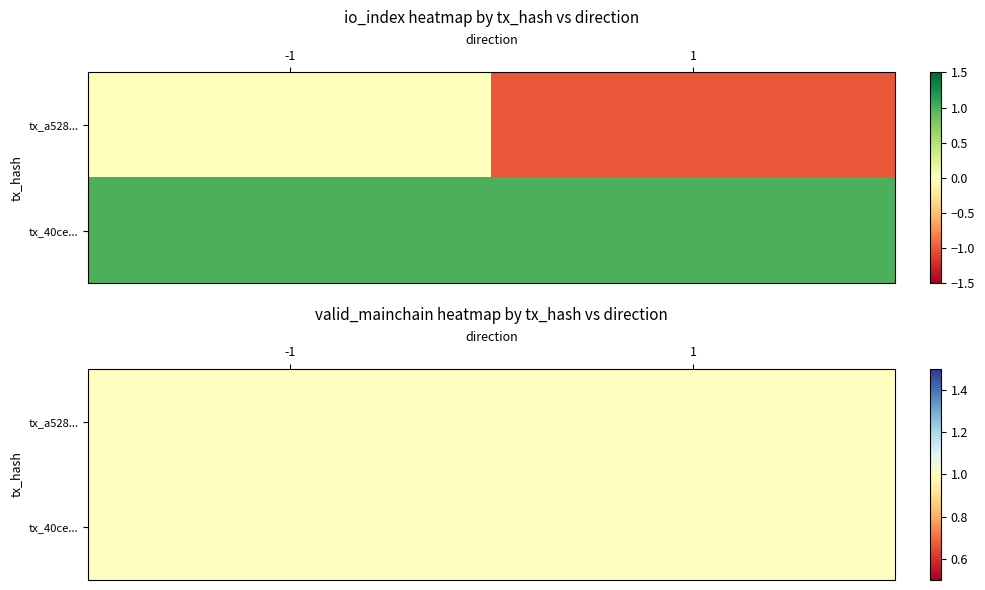

At which category does the chart reach its minimum across all series?

1